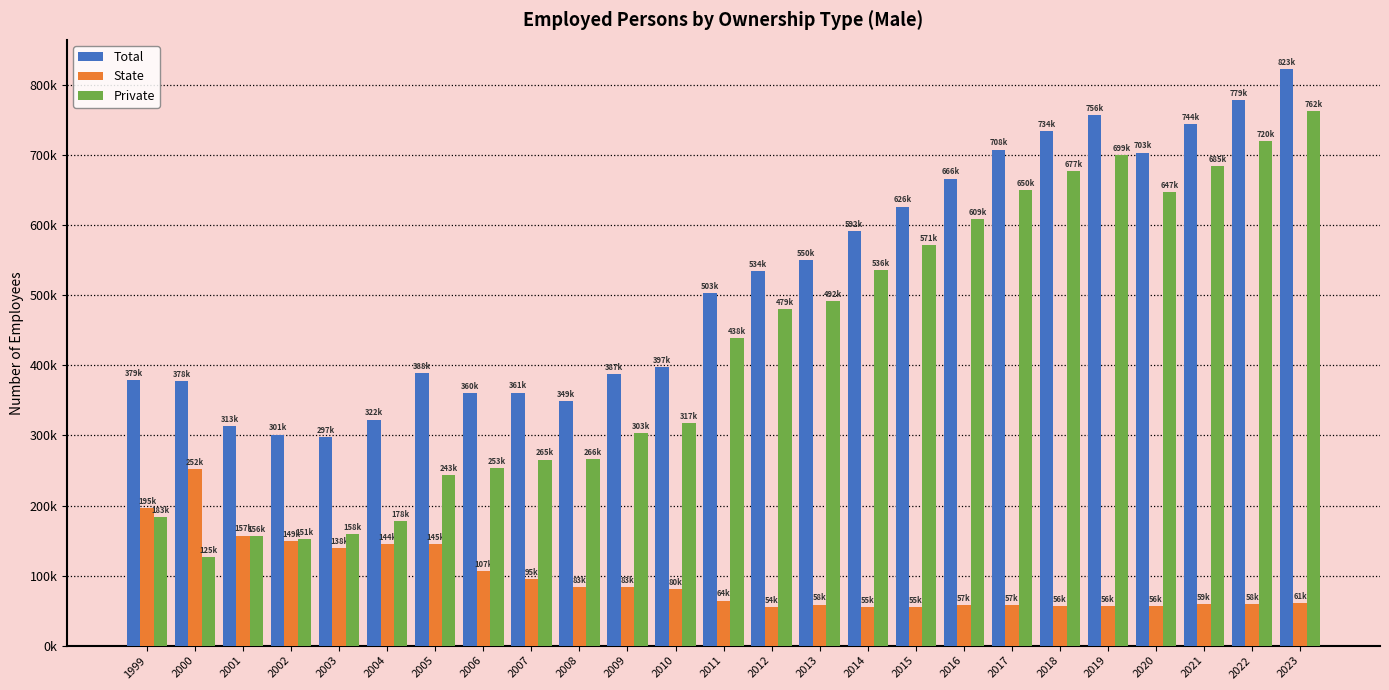

Does the chart contain stacked bars?

No